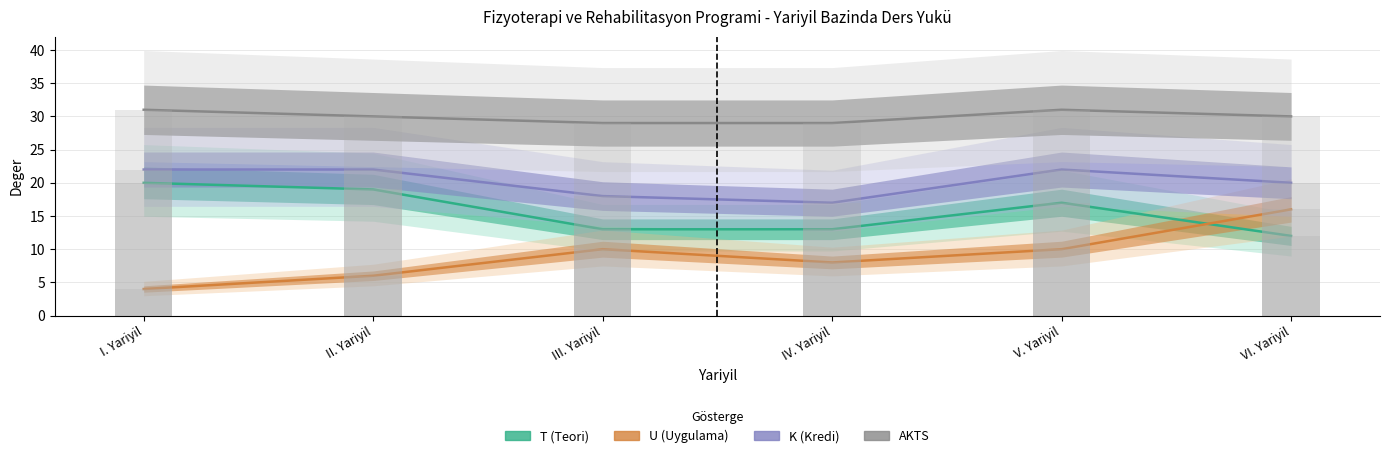

What is the total value across all series at V. Yariyil?

80